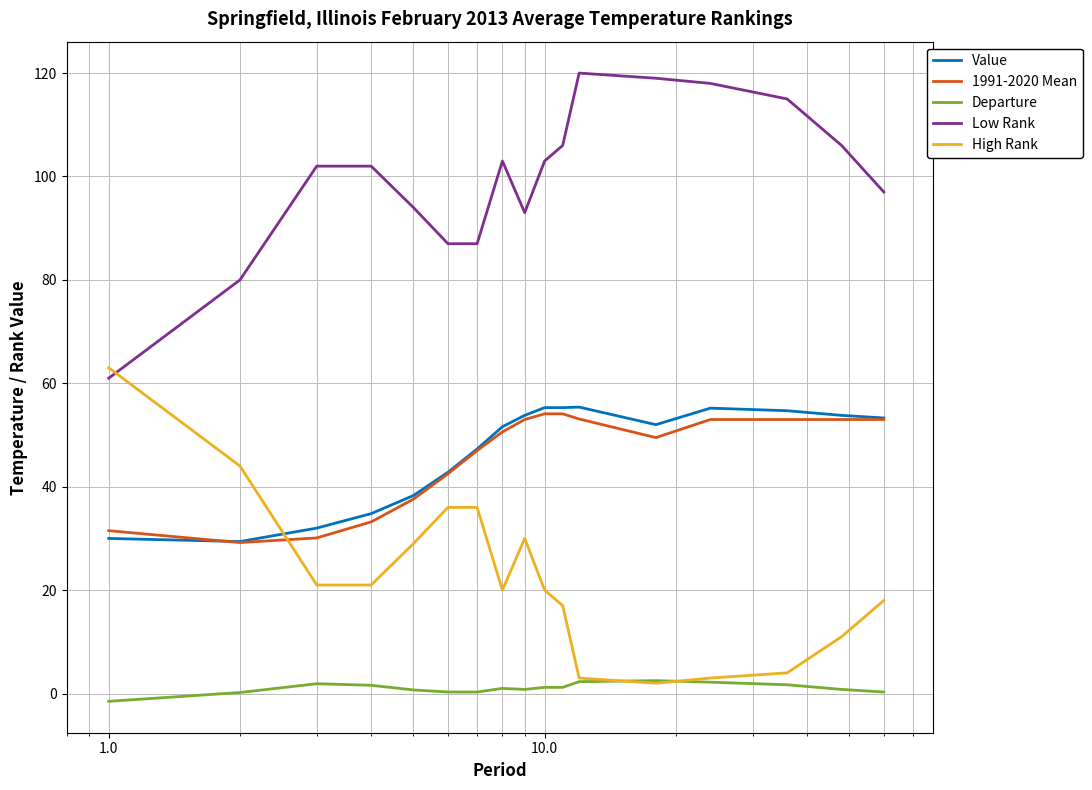

What is the sum of all Value values?

795.0